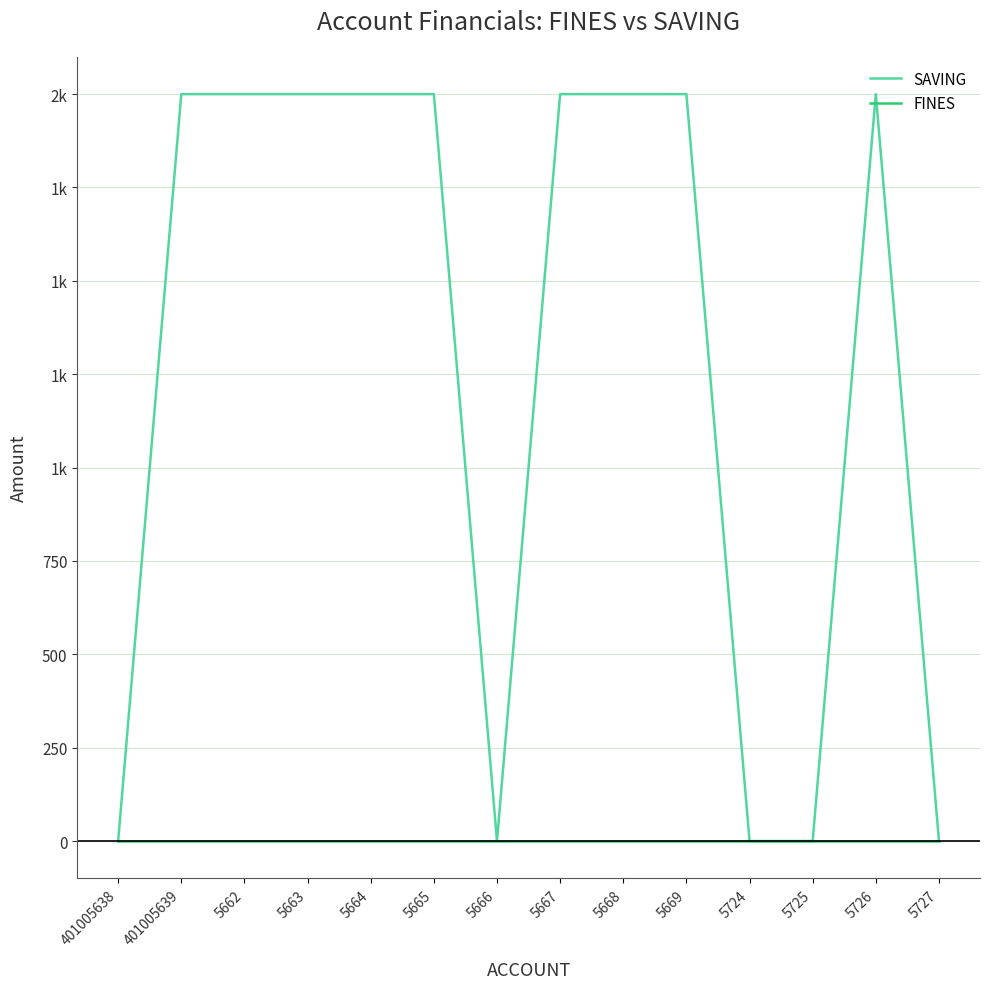

Reading right to left, transcribe all the data shown in this chart.

SAVING: 5727=0	5726=2000	5725=0	5724=0	5669=2000	5668=2000	5667=2000	5666=0	5665=2000	5664=2000	5663=2000	5662=2000	401005639=2000	401005638=0
FINES: 5727=0	5726=0	5725=0	5724=0	5669=0	5668=0	5667=0	5666=0	5665=0	5664=0	5663=0	5662=0	401005639=0	401005638=0